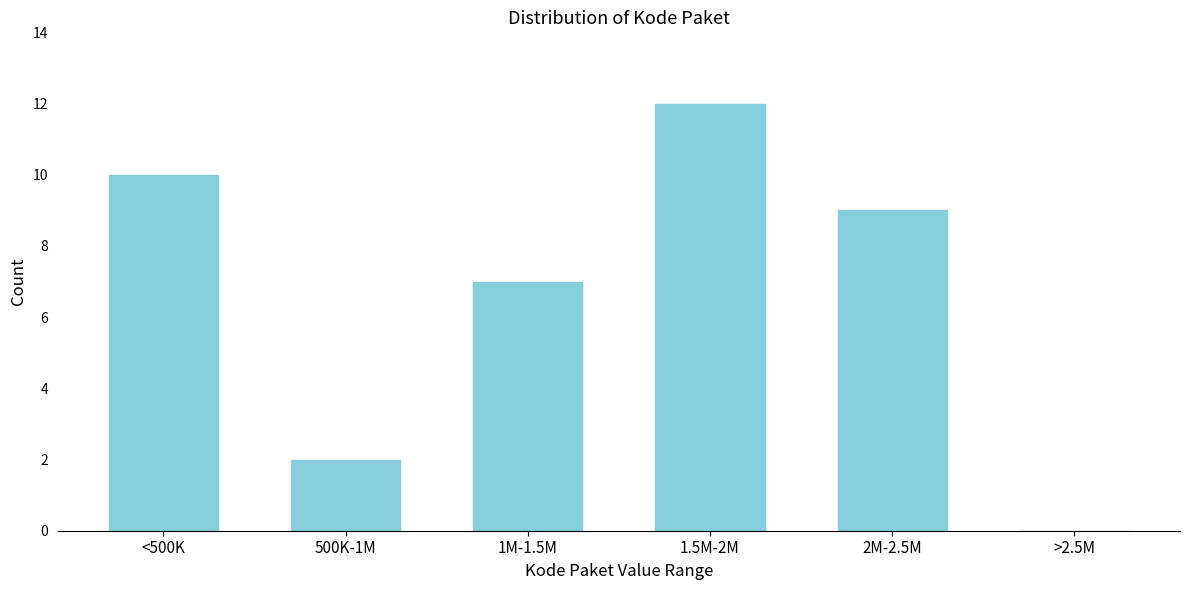

Reading left to right, transcribe all the data shown in this chart.

<500K=10	500K-1M=2	1M-1.5M=7	1.5M-2M=12	2M-2.5M=9	>2.5M=0